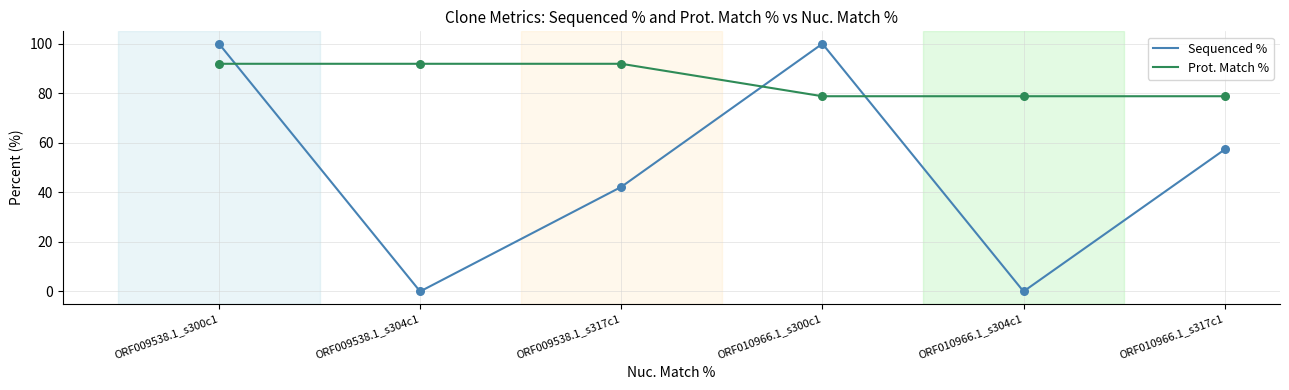

At how many categories does at least one series exceed 66?

6